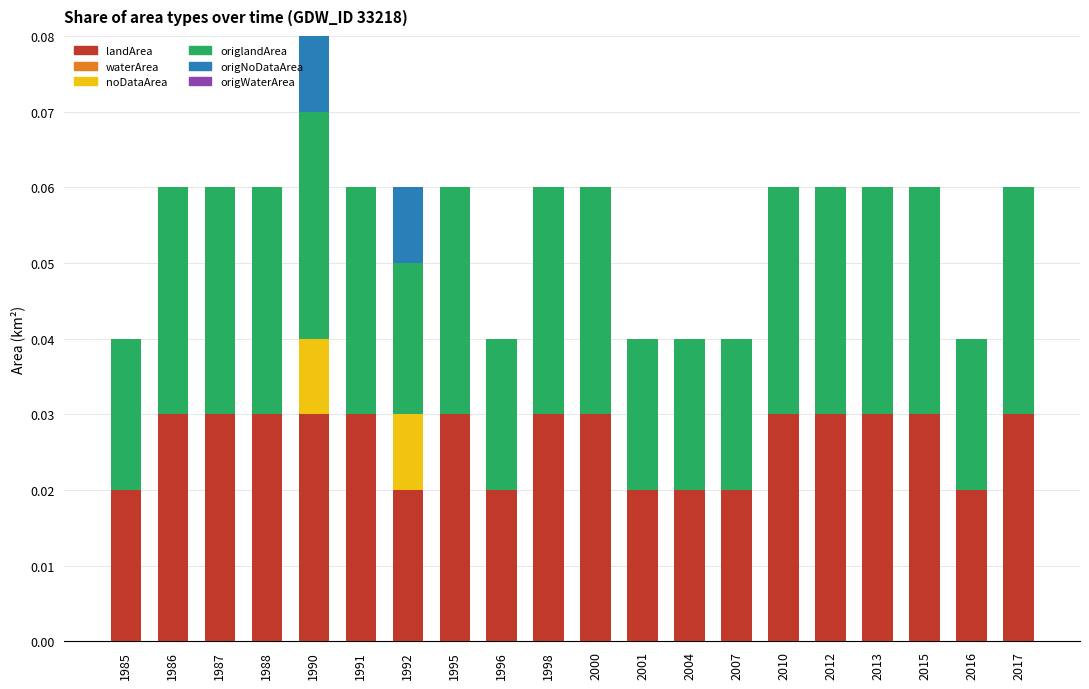

At which category is the sum across all series the highest?

1990